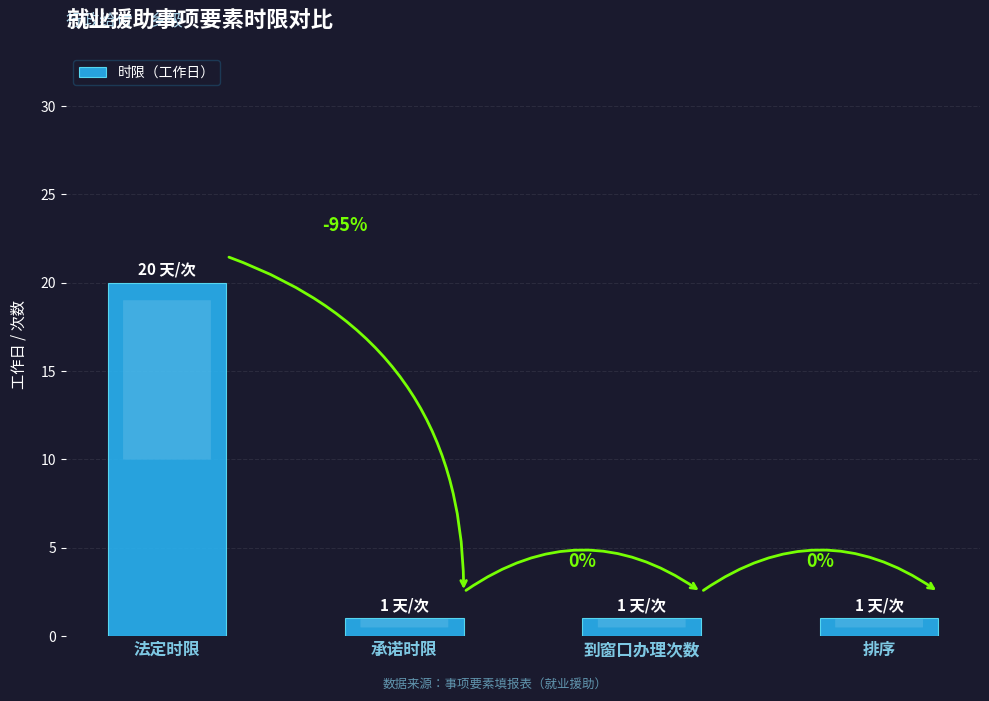

Does the chart contain any negative values?

No